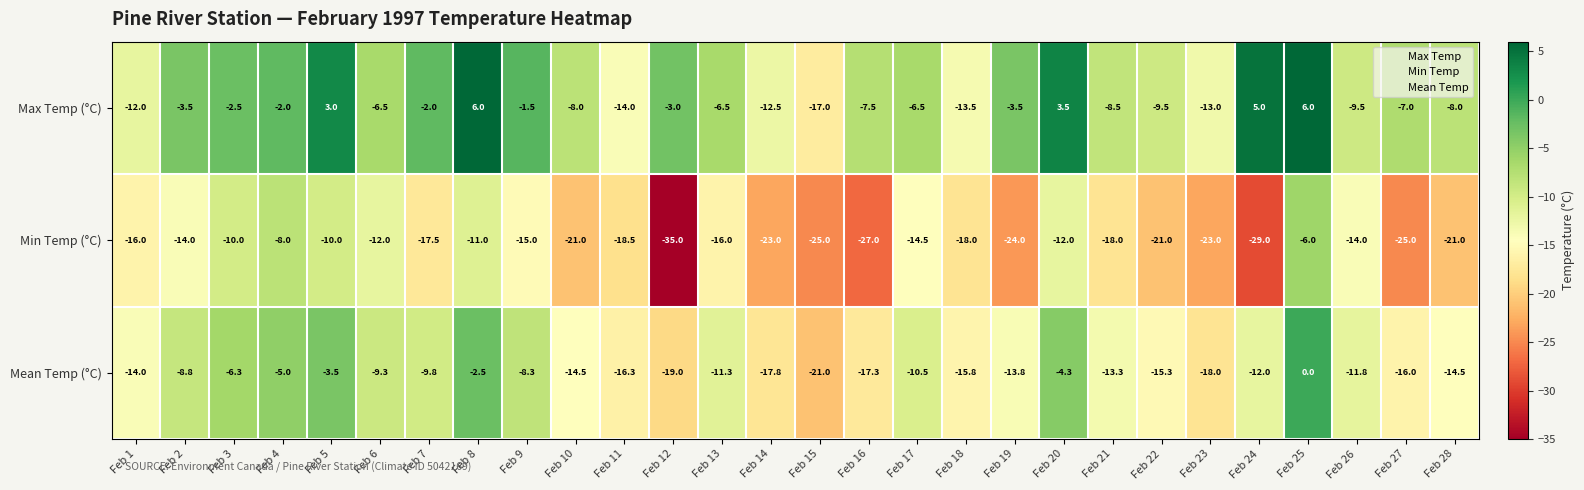

What is the difference between the maximum and minimum values in the Max Temp (°C) series?

23.0